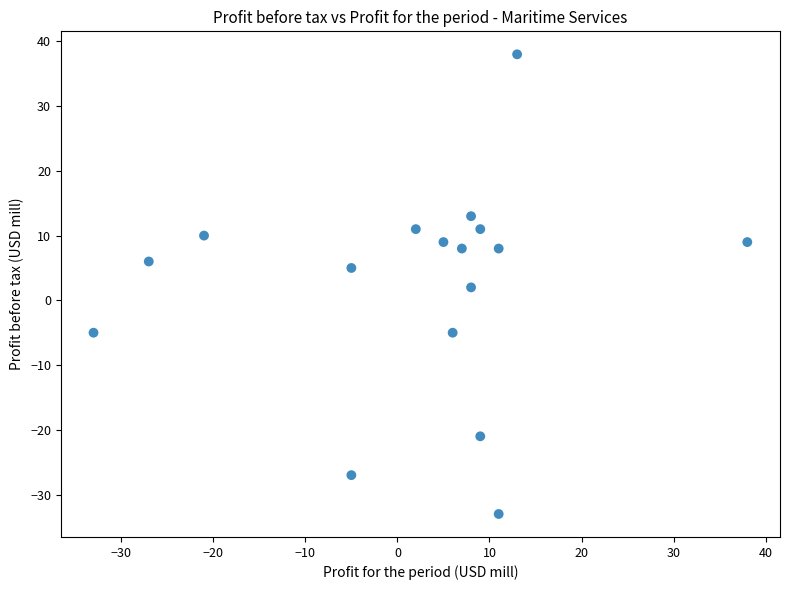

What is the range of X values (max minus min)?

71